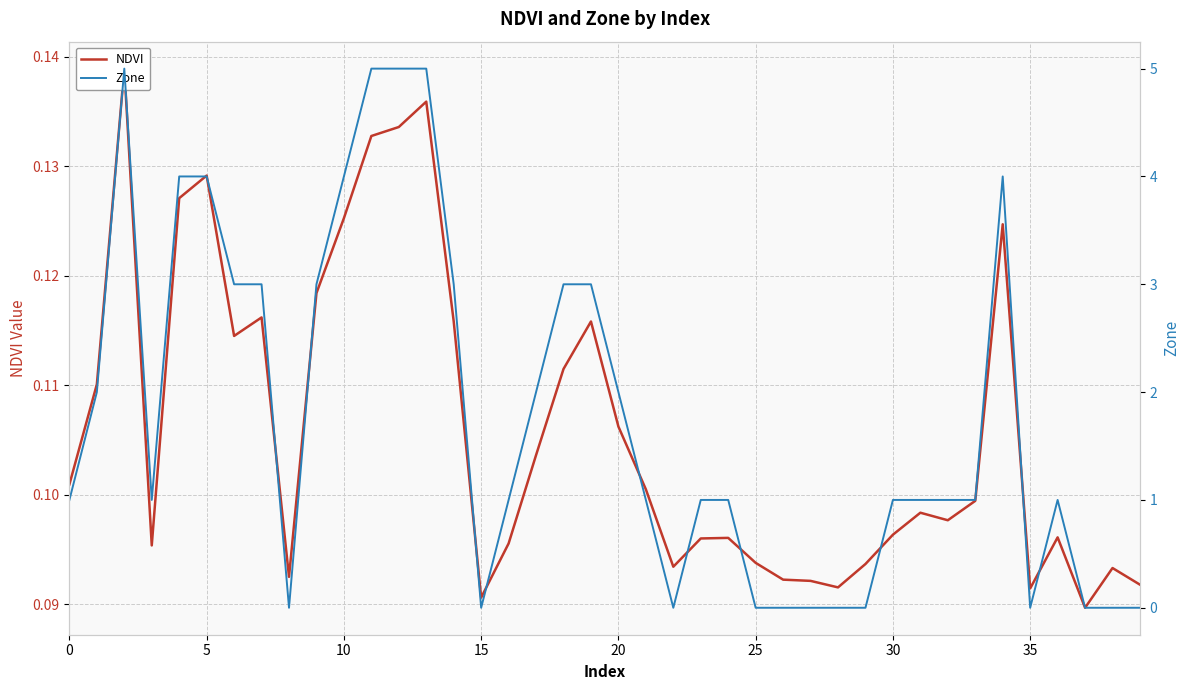

How many times do NDVI and Zone cross each other?

11